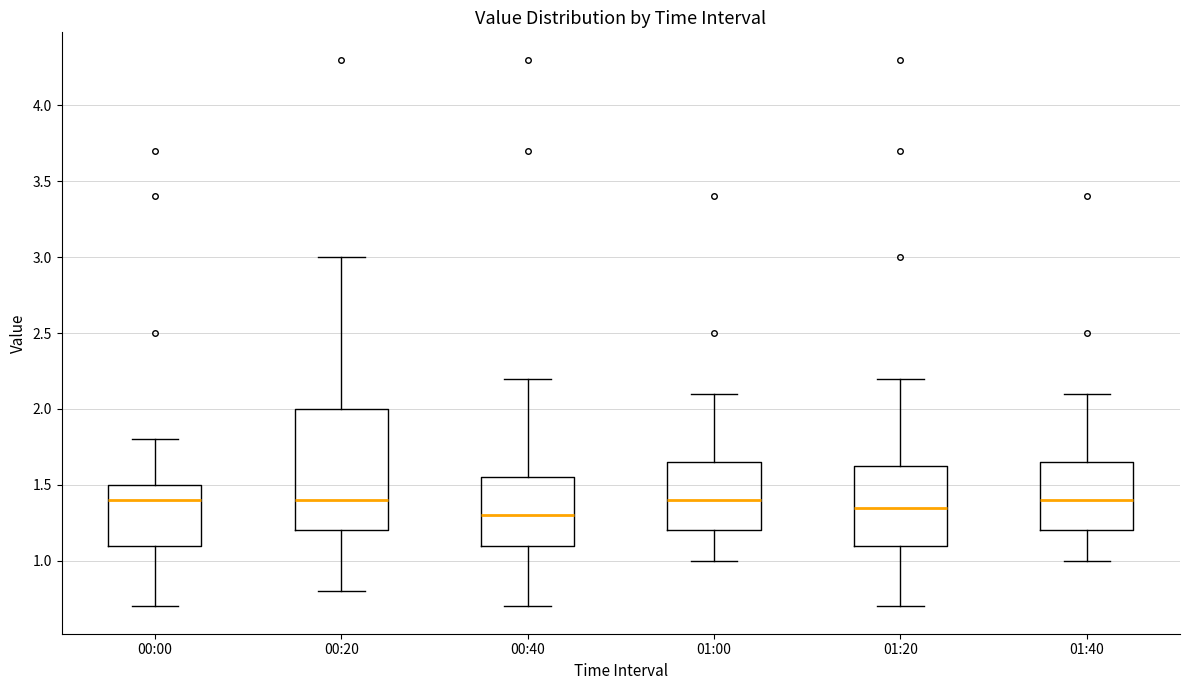

Reading left to right, transcribe this box plot: for each box, give where its median line is, the range the box spans, and where its two whiskers end, as read against the y-axis. The values are not printed on the chart, so give them approximately, as read against the axis.

00:00: median 1.40, box 1.10 to 1.50, whiskers 0.70 to 1.80
00:20: median 1.40, box 1.20 to 2.00, whiskers 0.80 to 3.00
00:40: median 1.30, box 1.10 to 1.55, whiskers 0.70 to 2.20
01:00: median 1.40, box 1.20 to 1.65, whiskers 1.00 to 2.10
01:20: median 1.35, box 1.10 to 1.65, whiskers 0.70 to 2.20
01:40: median 1.40, box 1.20 to 1.65, whiskers 1.00 to 2.10